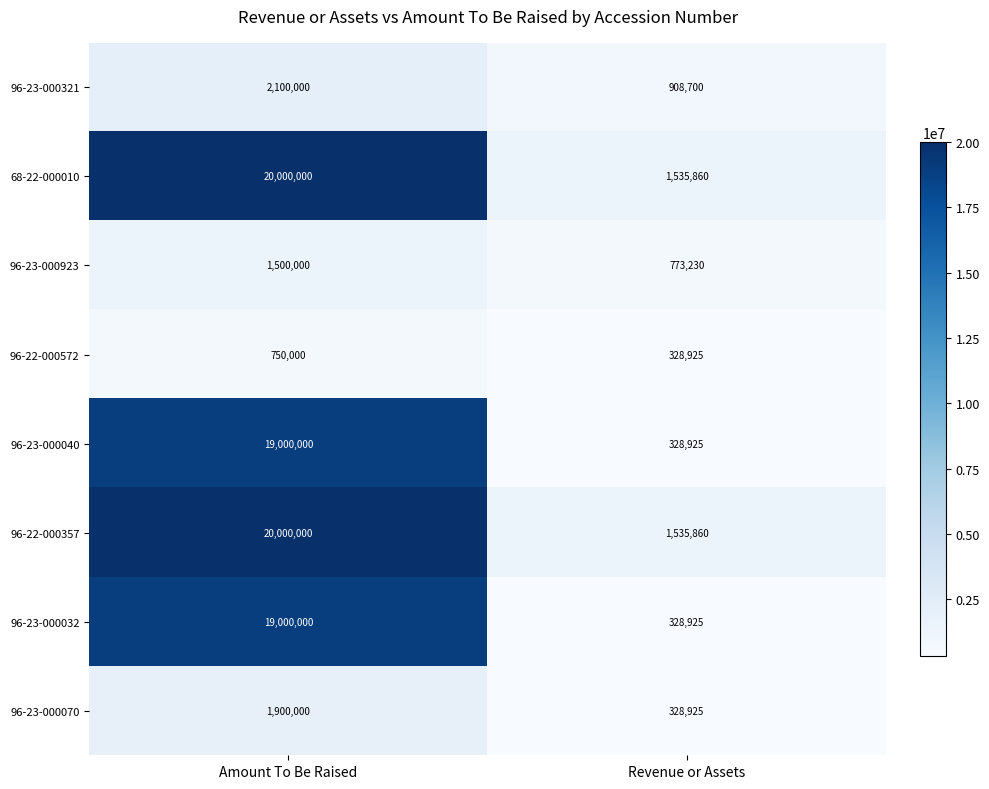

At which category is the sum across all series the highest?

Amount To Be Raised